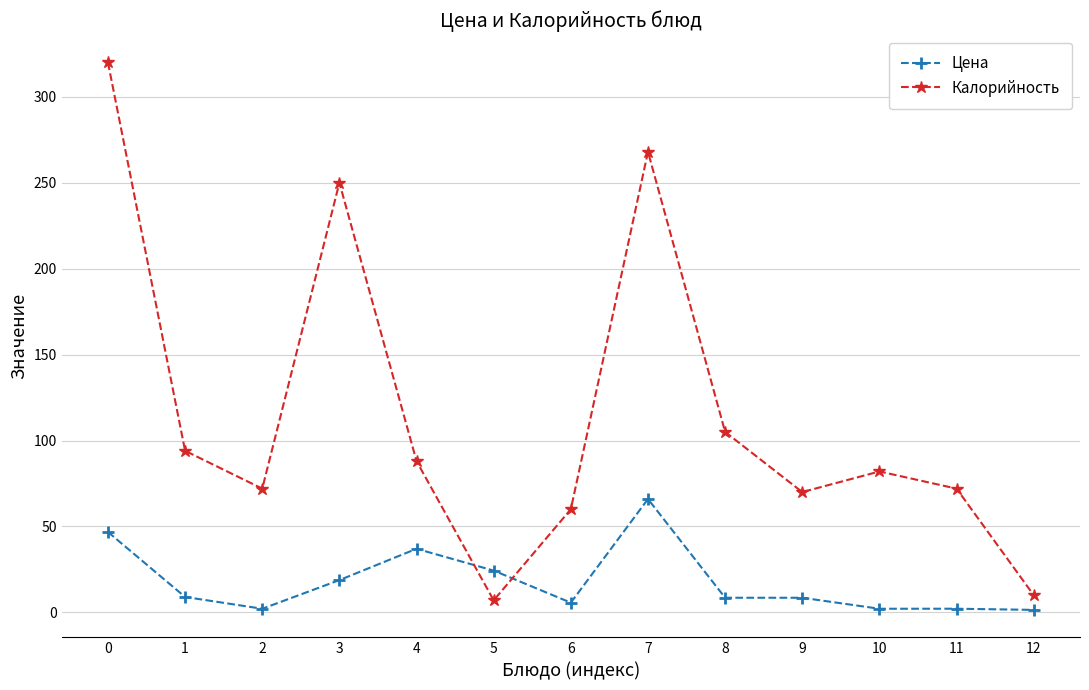

Where is the first local maximum for Цена?

4